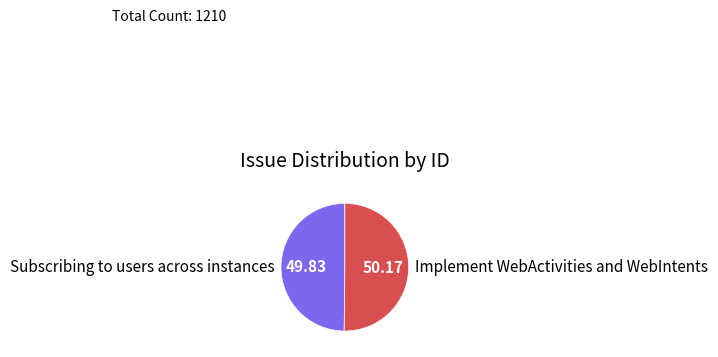

Do Implement WebActivities and WebIntents and Subscribing to users across instances together represent more than half of the pie?

Yes